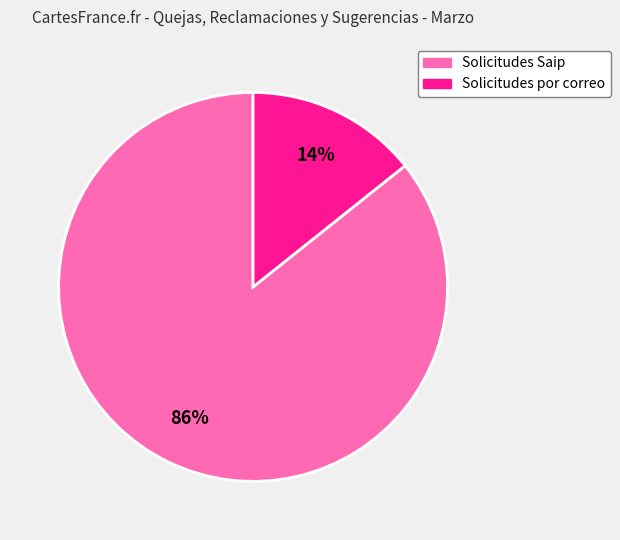

To the nearest percent, what is the average slice percentage?

50%